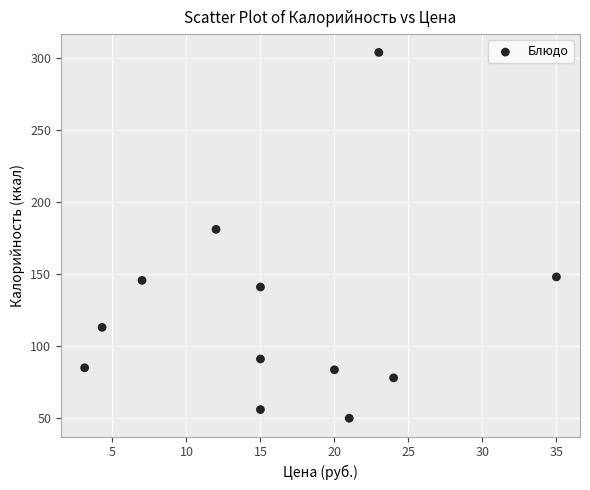

What Y value in the scatter plot is closest to 176?

181.0